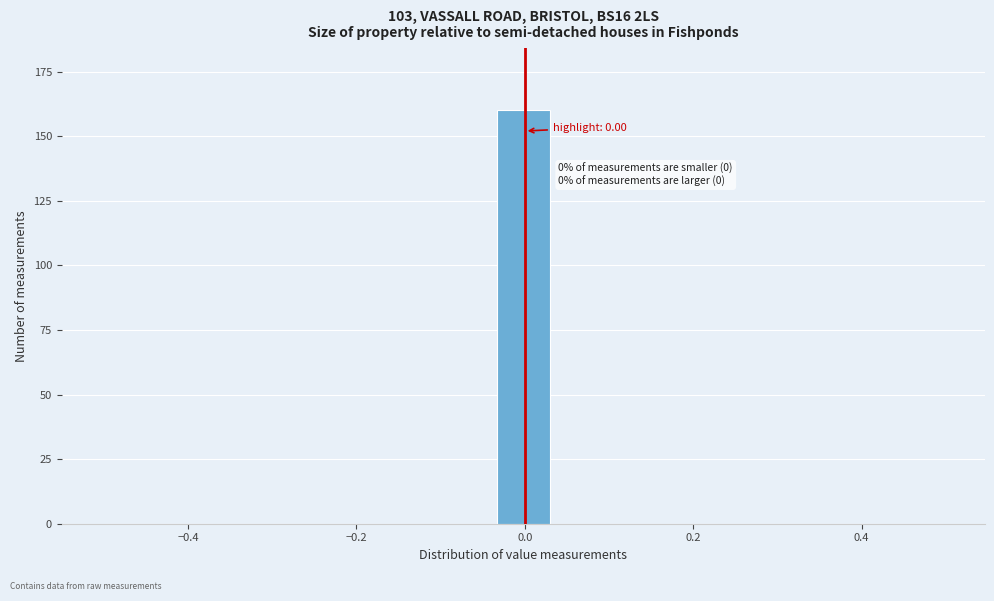

Read against the x-axis, roughly where is the centre of the tallest bar?

0.00